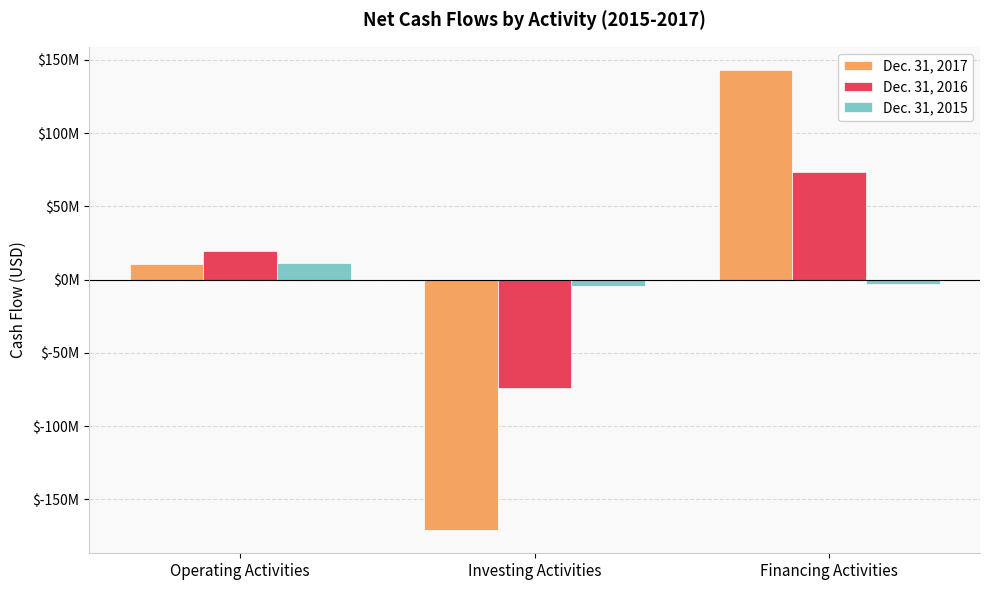

The value of Dec. 31, 2017 at Operating Activities is 4822681. True or false?

False